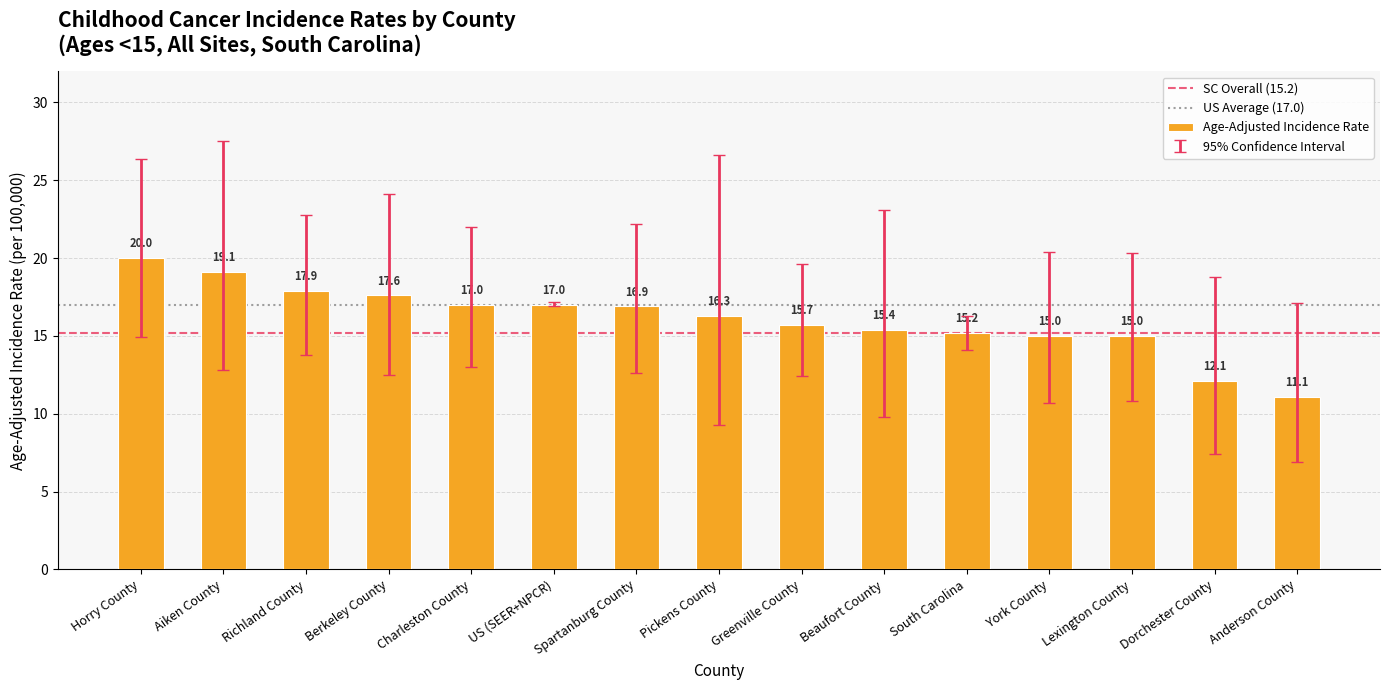

How many categories are shown in the chart?

15